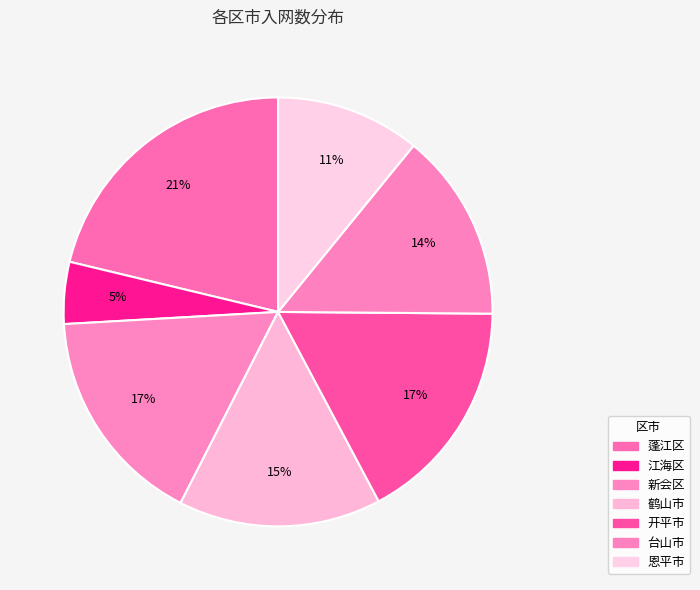

Does any single category account for the majority?

No